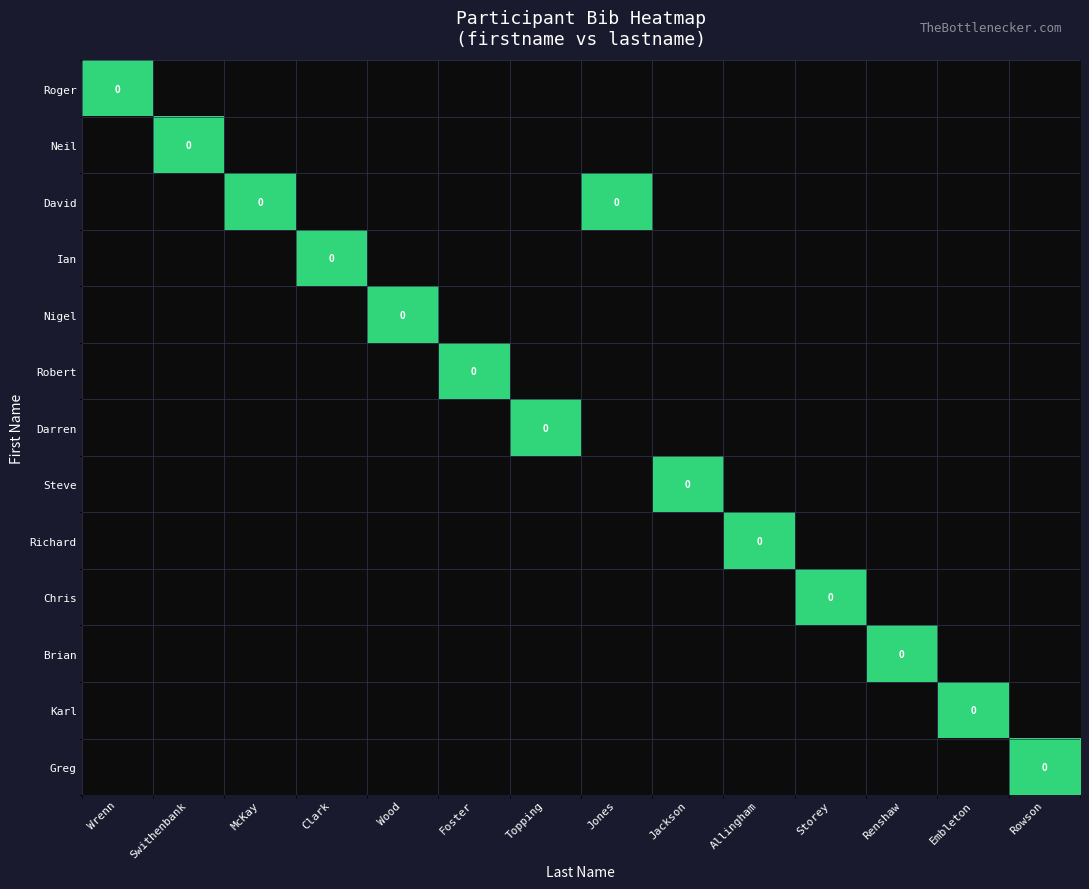

At which label does Neil reach its peak?

Swithenbank